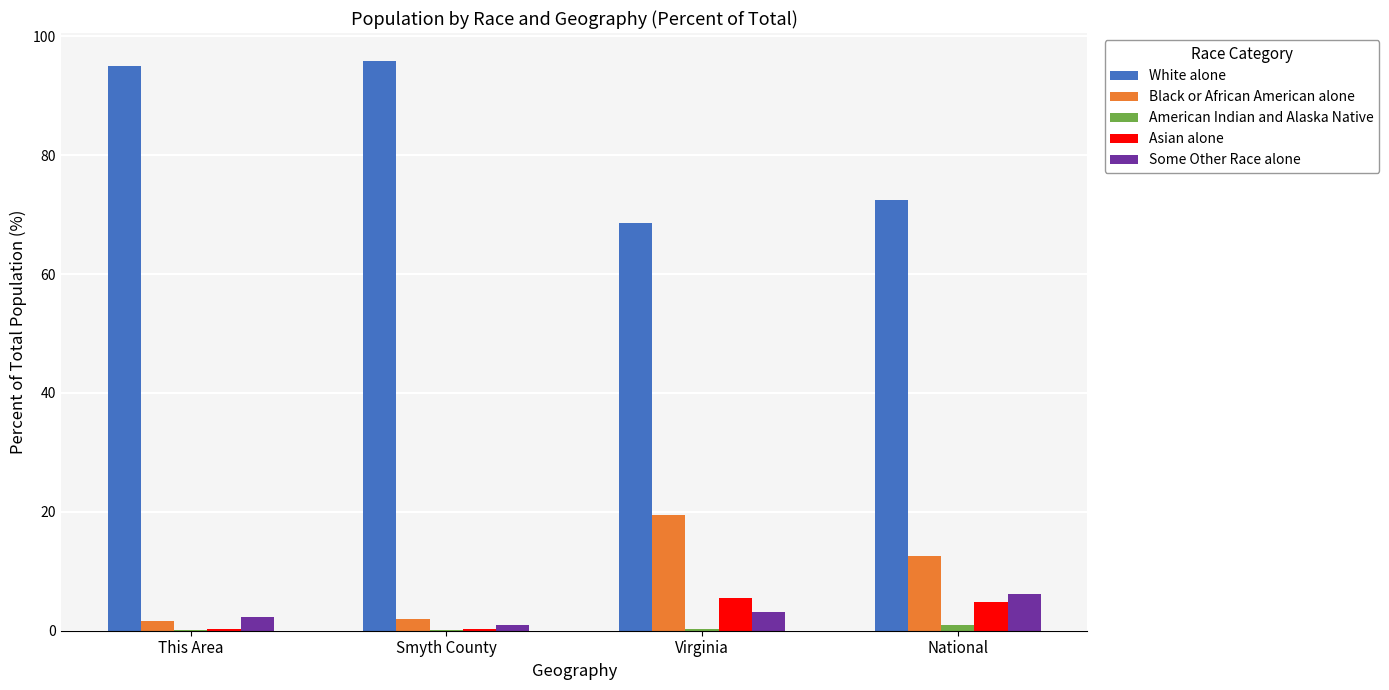

Is it true that White alone equals 146.8 at Smyth County?

False